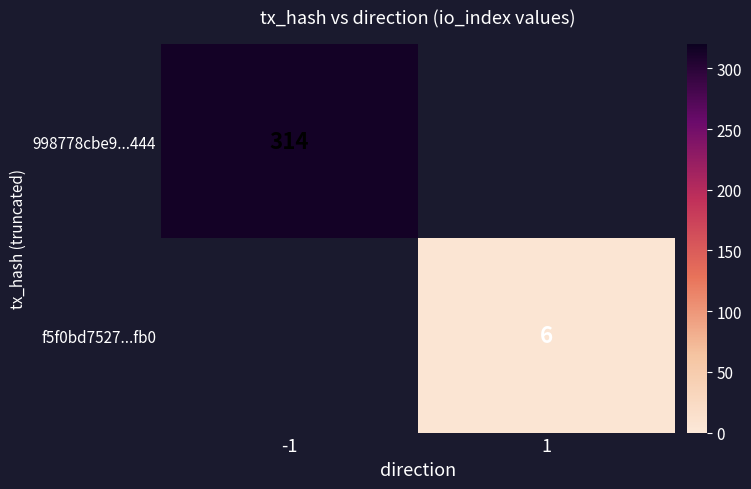

Is it true that 998778cbe9...444 equals 93 at -1?

False